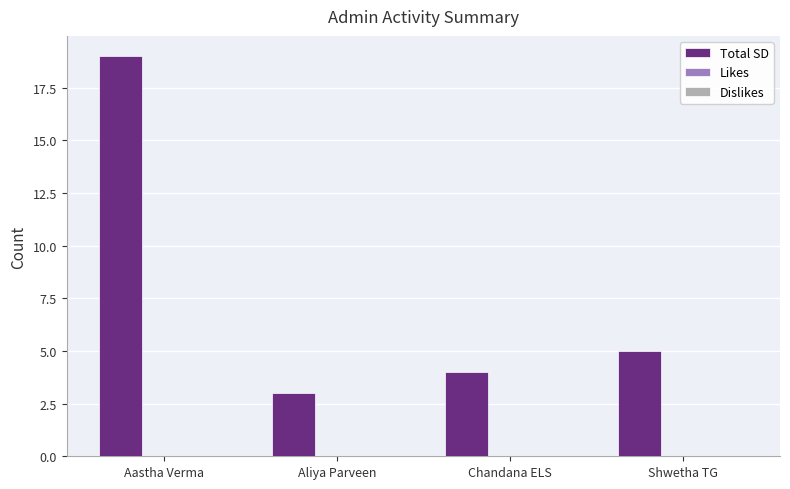

Read the value at Chandana ELS.

4